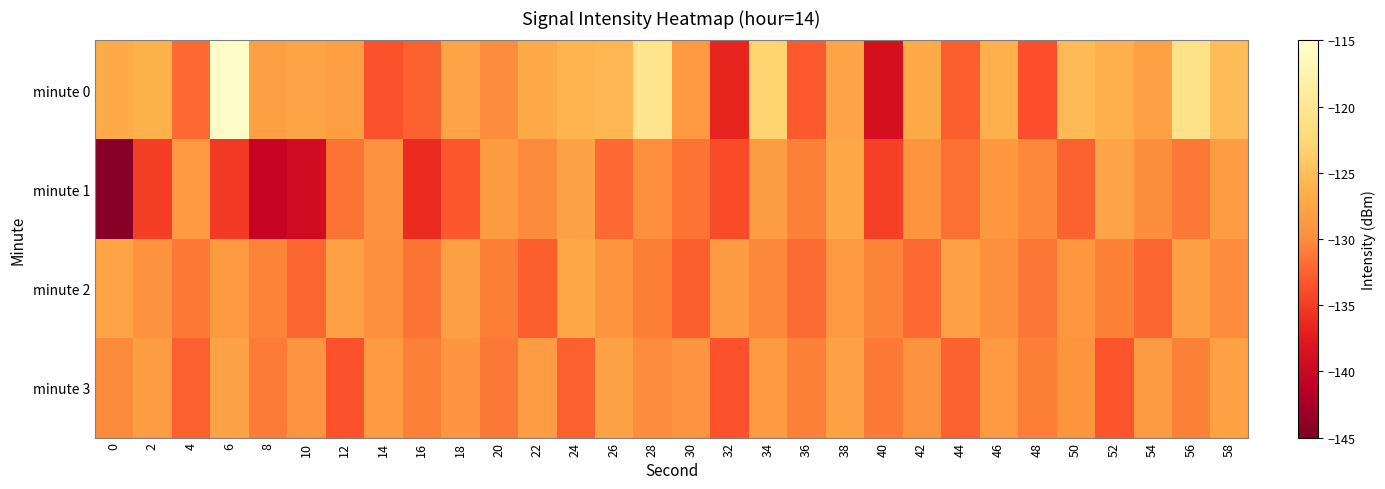

How many data points does each series have?

30